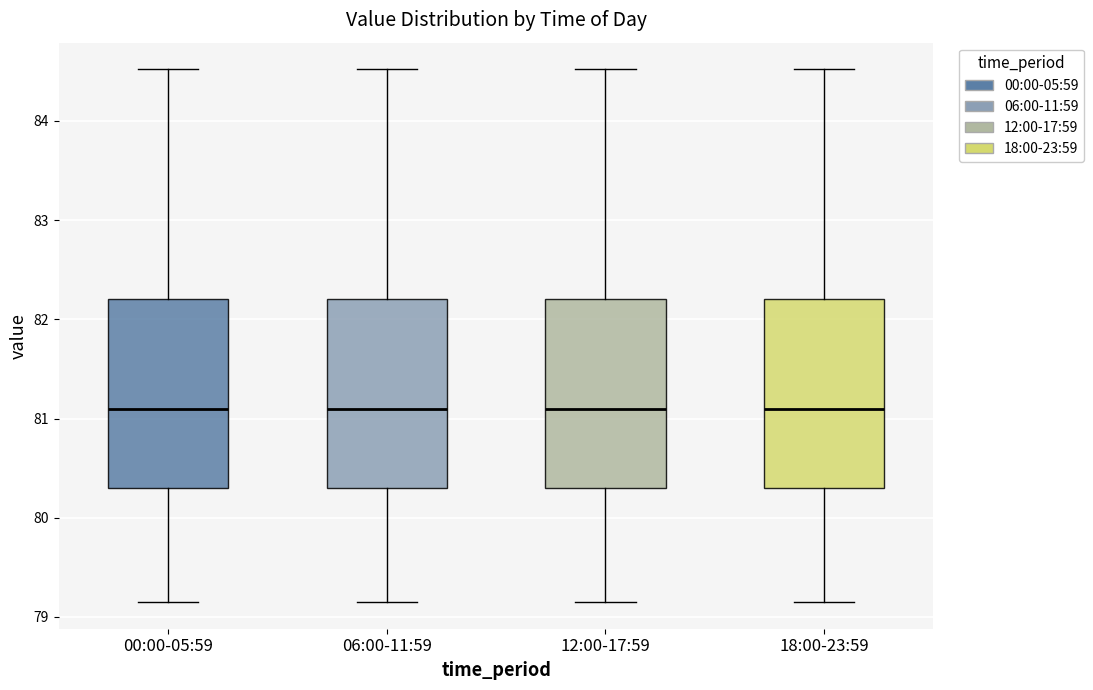

Reading left to right, read every box against the y-axis: the position of its median line, the range the box covers, and the ends of its whiskers. The values are not printed on the chart, so give them approximately, as read against the axis.

00:00-05:59: median 81.1, box 80.3 to 82.2, whiskers 79.2 to 84.5
06:00-11:59: median 81.1, box 80.3 to 82.2, whiskers 79.2 to 84.5
12:00-17:59: median 81.1, box 80.3 to 82.2, whiskers 79.2 to 84.5
18:00-23:59: median 81.1, box 80.3 to 82.2, whiskers 79.2 to 84.5